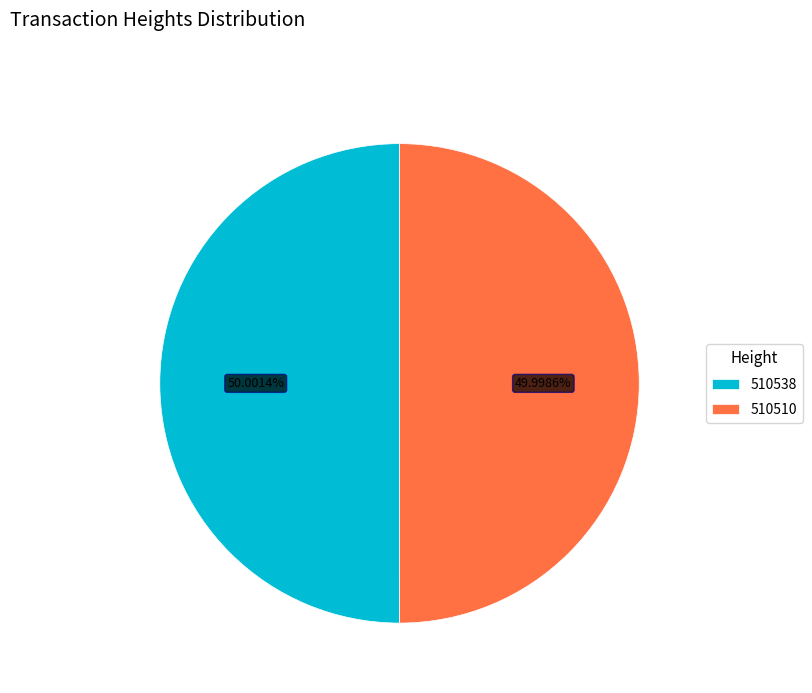

What is the ratio of the value at 510538 to the value at 510510?

1.0